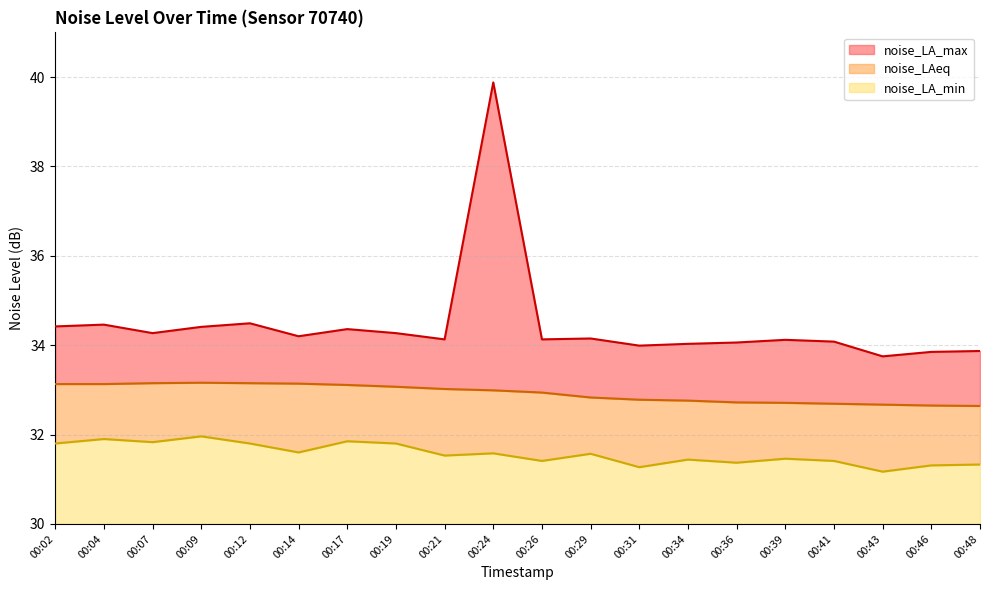

Which series has the largest range (max minus min)?

noise_LA_max